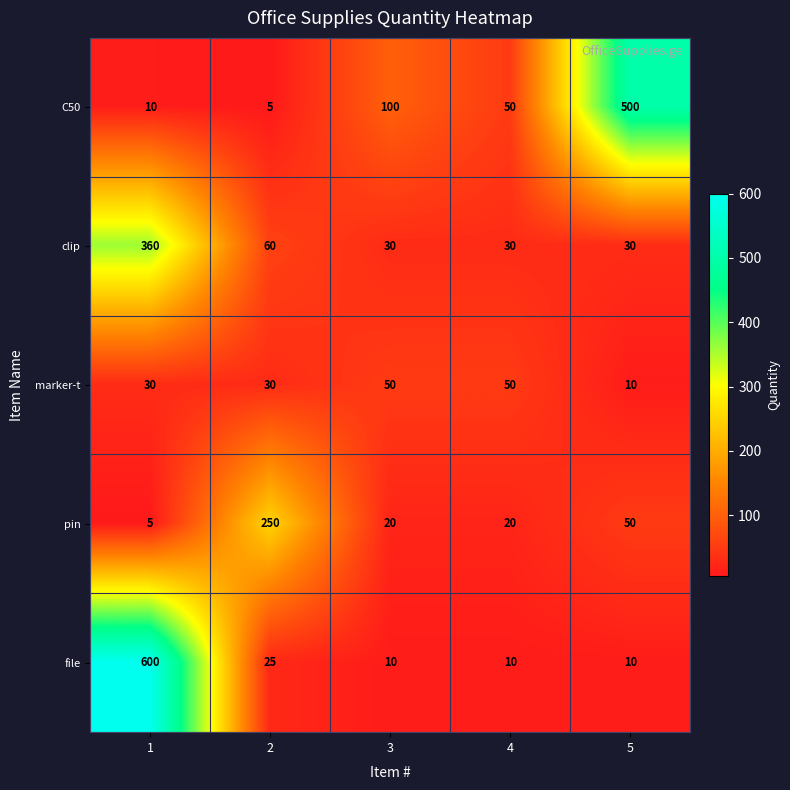

What is the sum of all marker-t values?

170